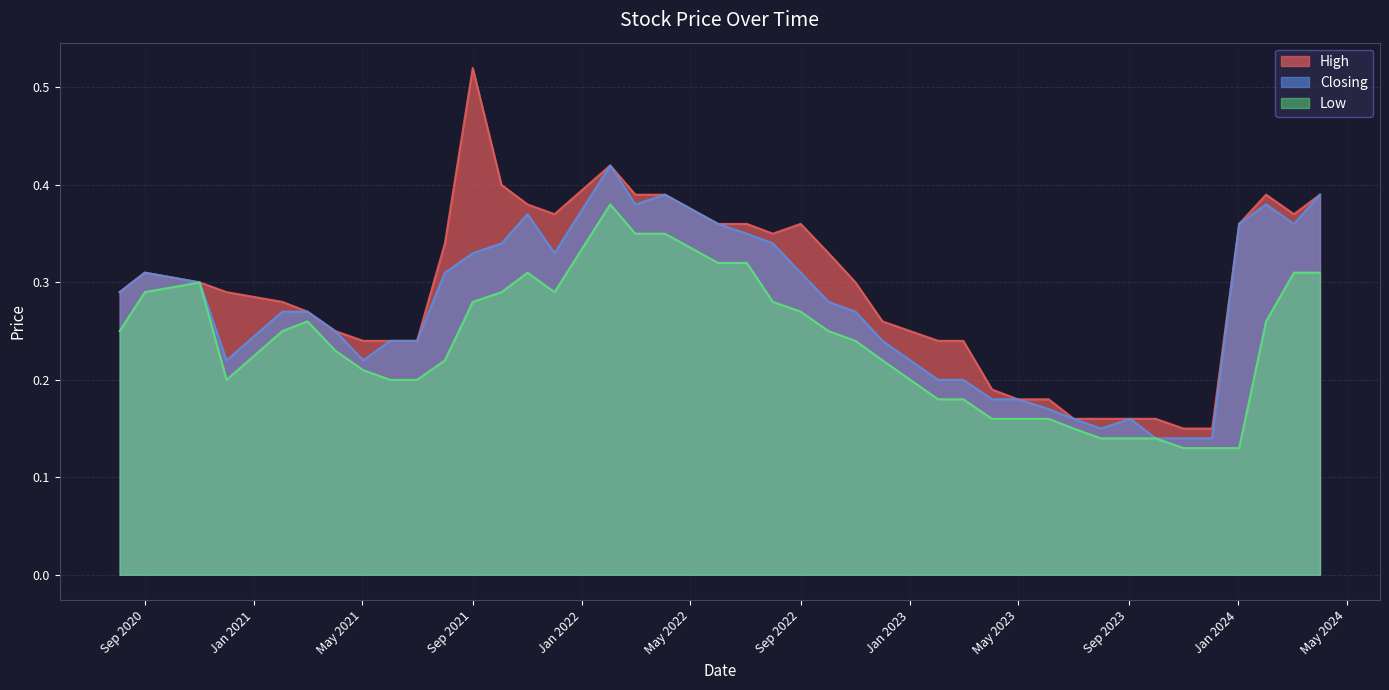

At how many categories does at least one series exceed 0?

40